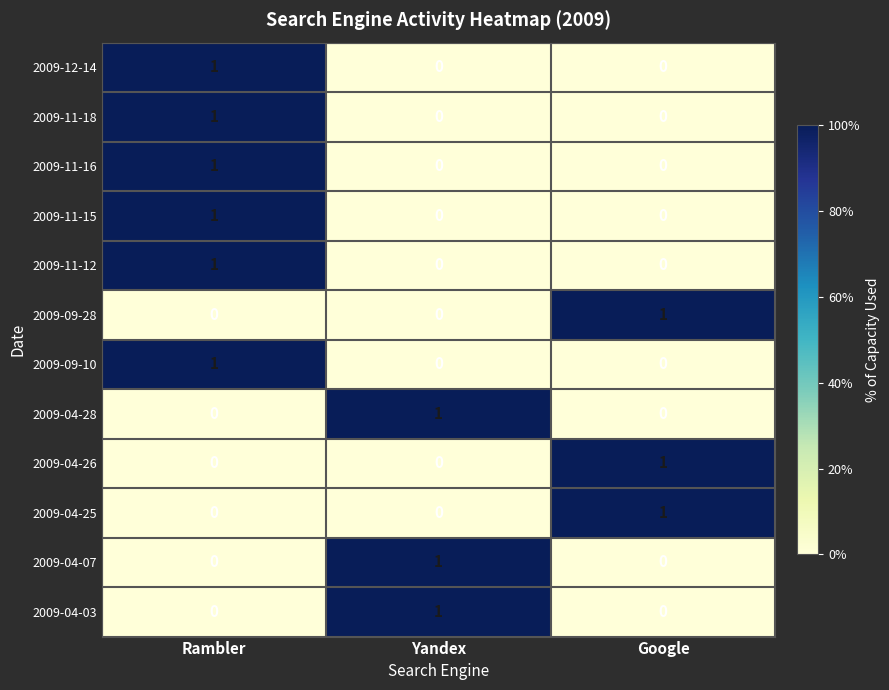

At how many categories does at least one series exceed 0?

3